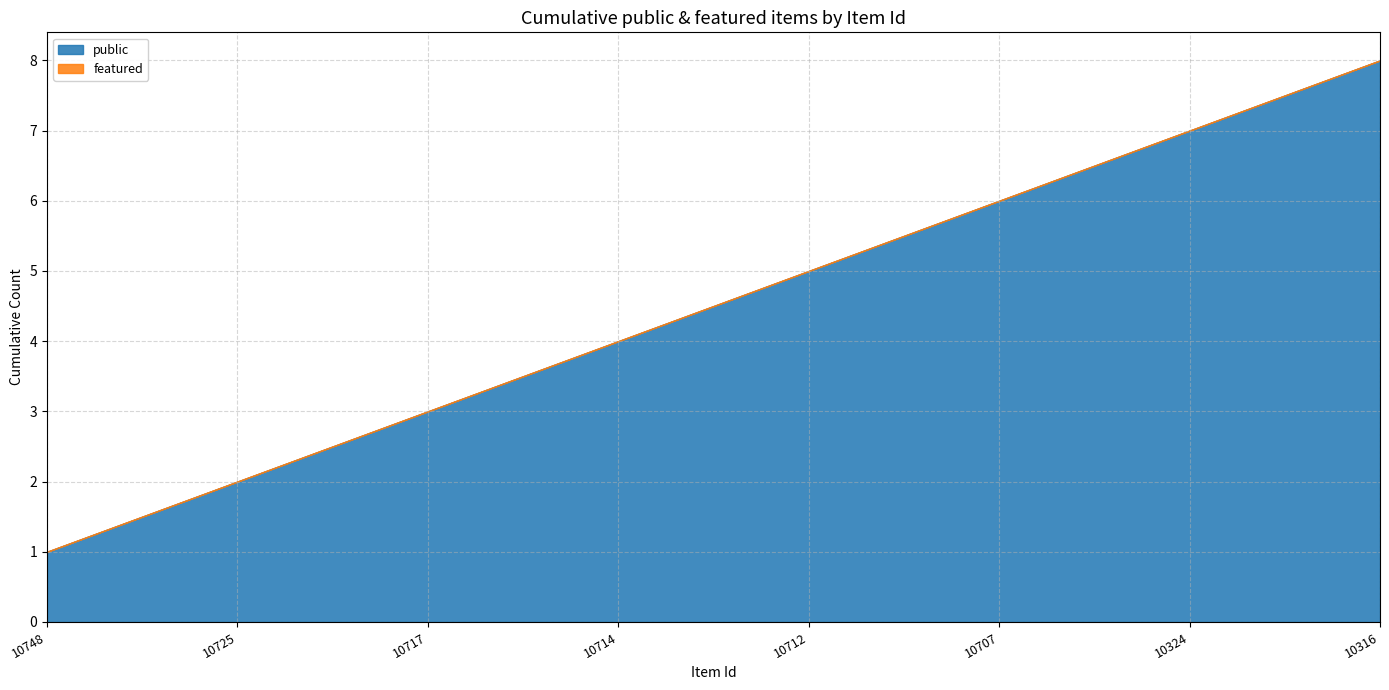

List the labels in order of public value, largest first.

10316, 10324, 10707, 10712, 10714, 10717, 10725, 10748